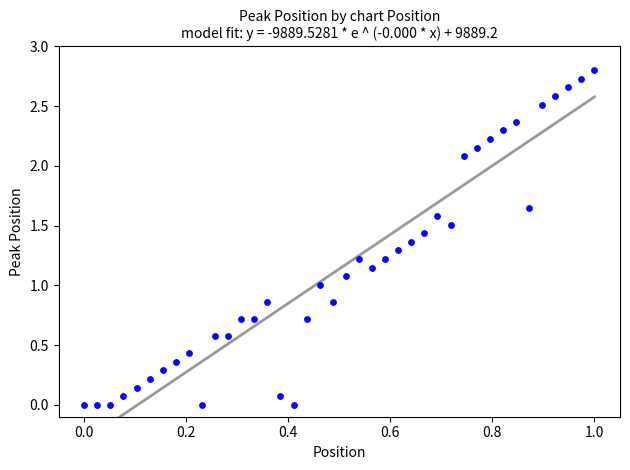

What is the range of Y values (max minus min)?

2.8